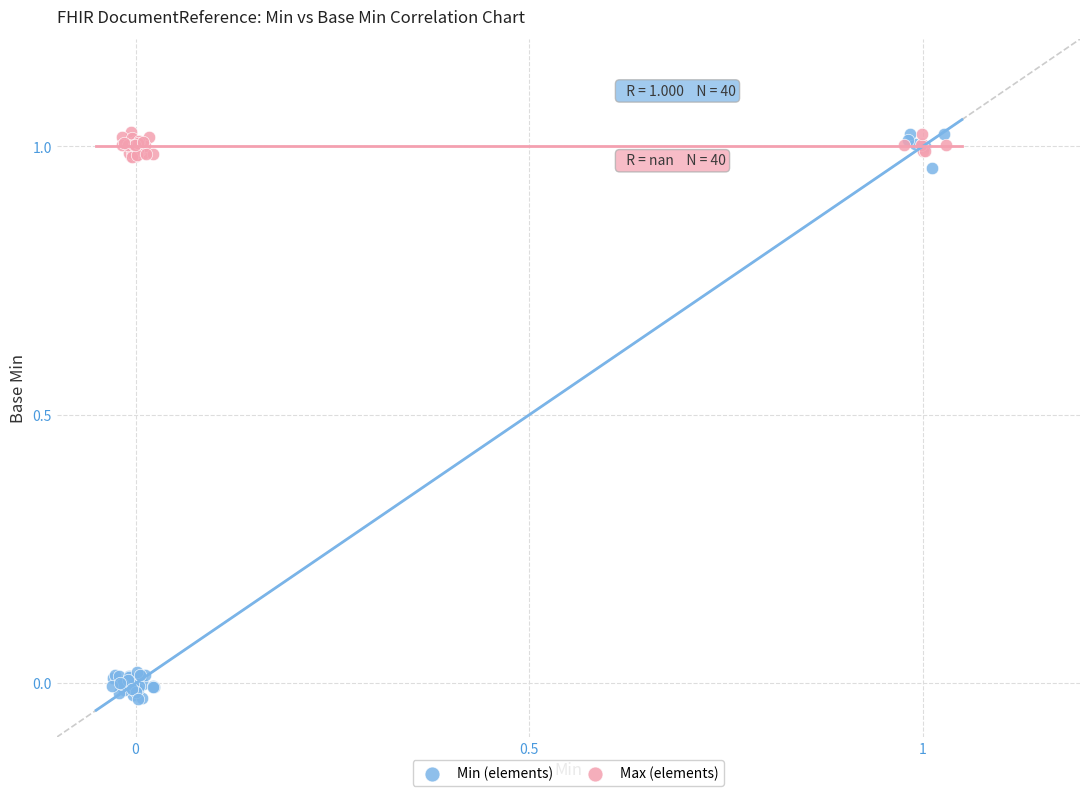

Which series has the largest Y range (max minus min)?

Min (elements)